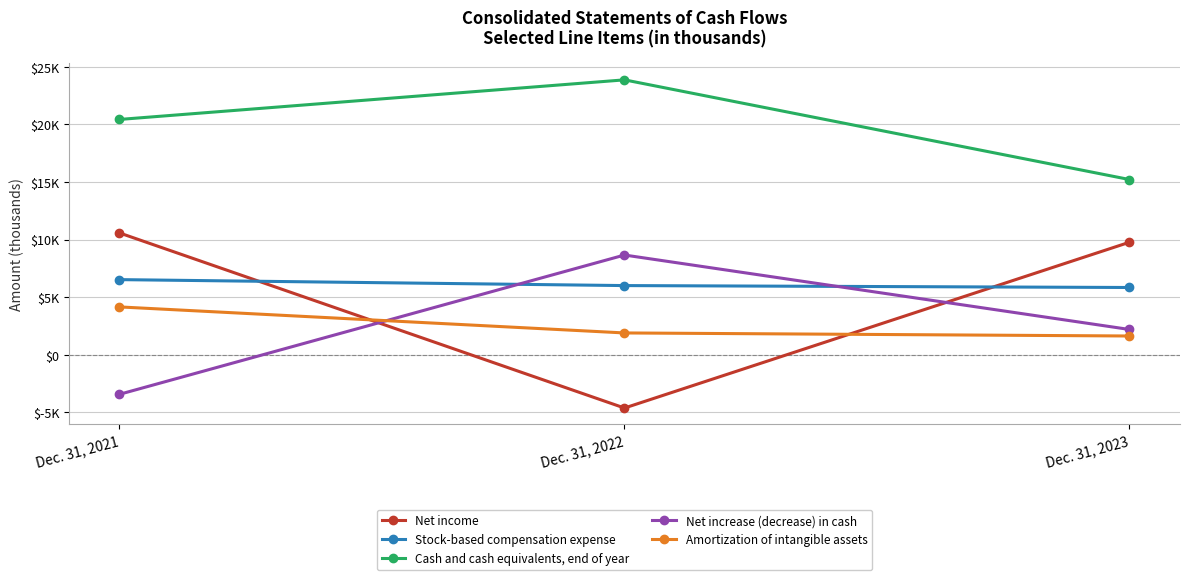

Which series has the largest total across all categories?

Cash and cash equivalents, end of year